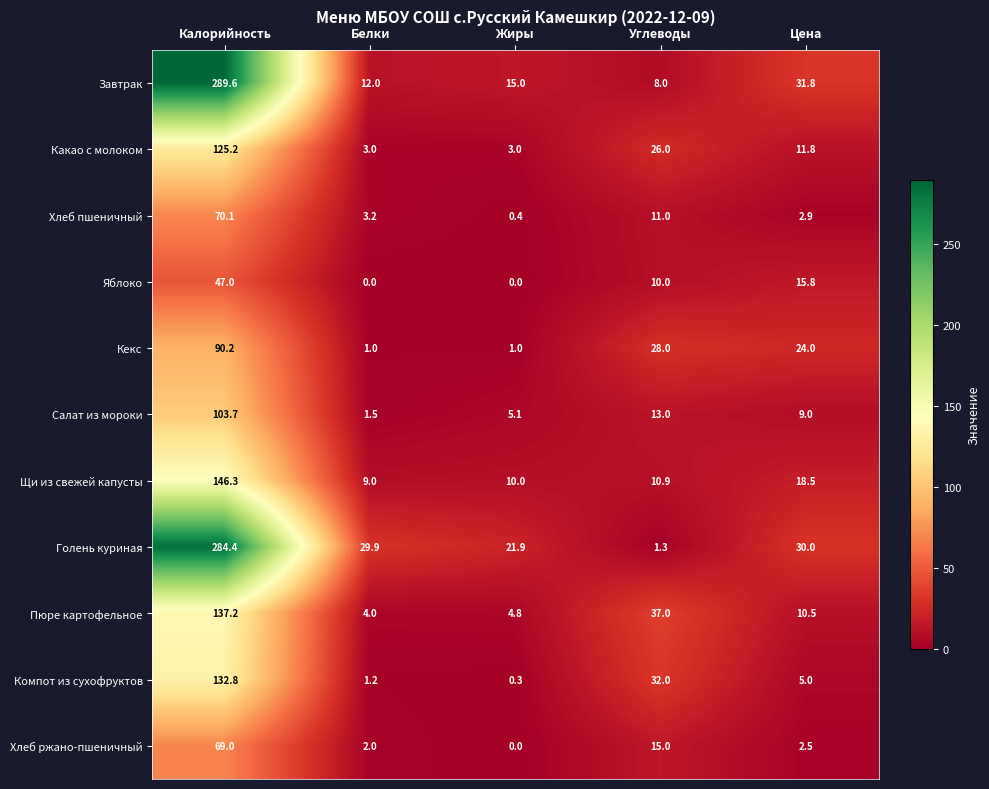

At which category is the sum across all series the highest?

Калорийность